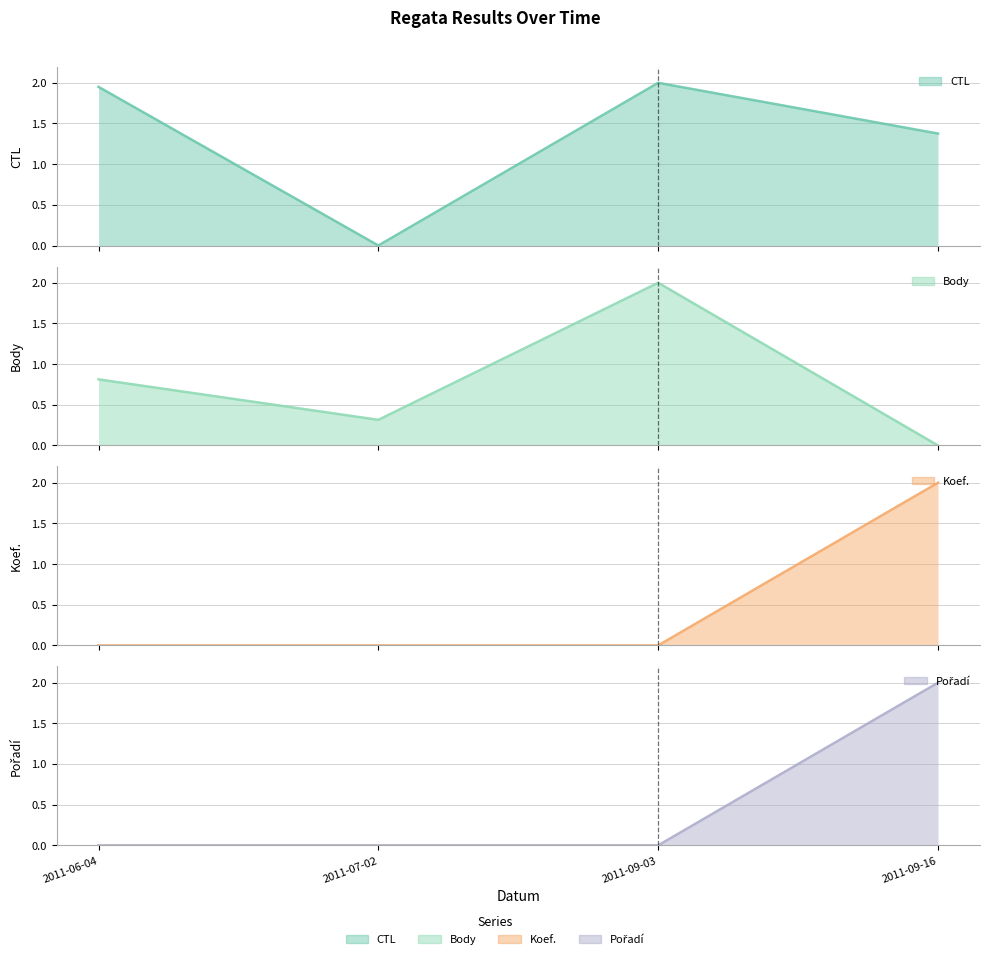

What is the spread (max minus min) of values at 2011-09-16?

2.0